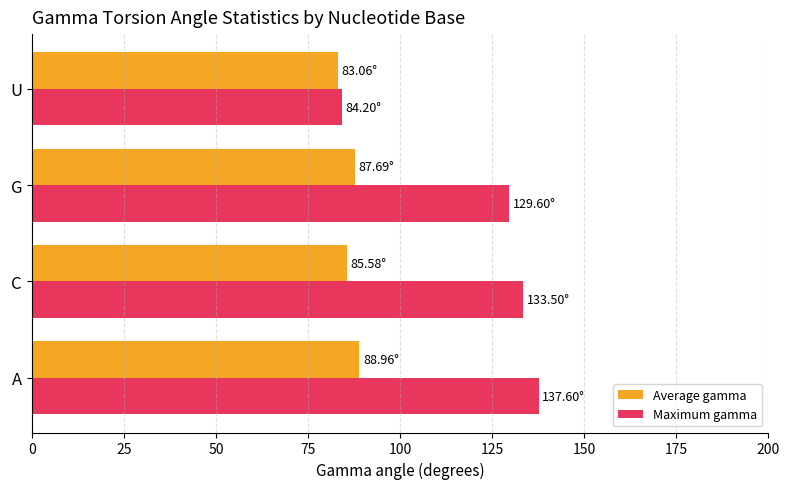

Rank the series by their maximum value, from lowest to highest.

Average gamma, Maximum gamma